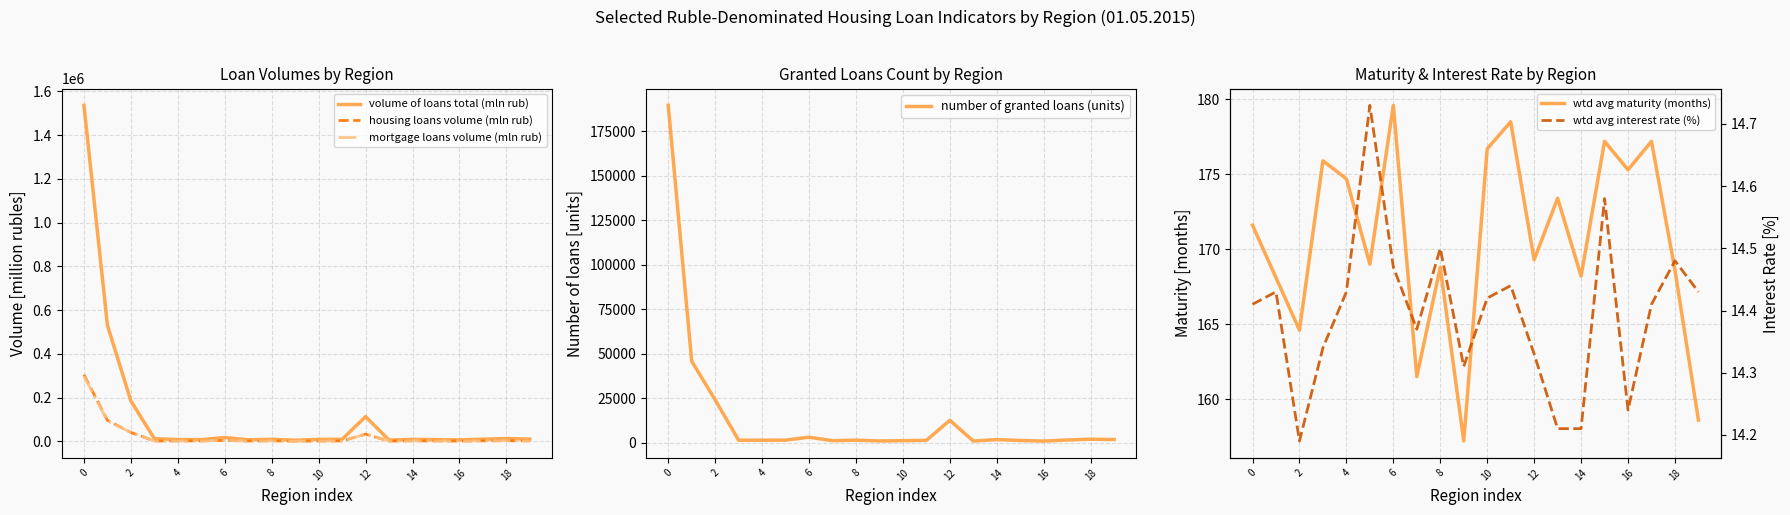

The mortgage loans volume (mln rub) series shows 1996.0 at 15. True or false?

True